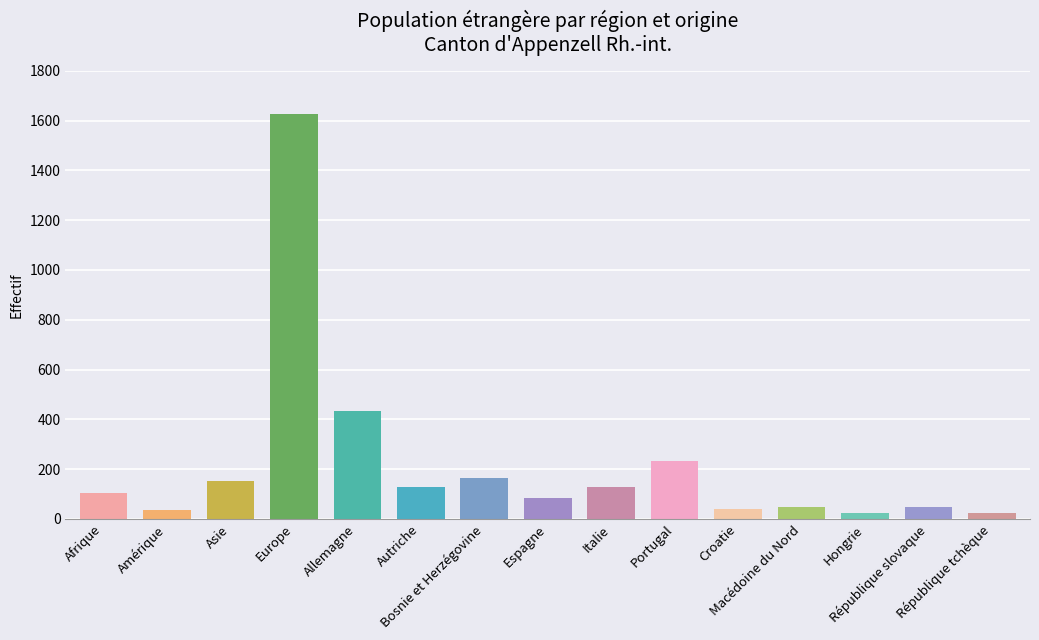

The chart shows a value of 435 at Allemagne. True or false?

True